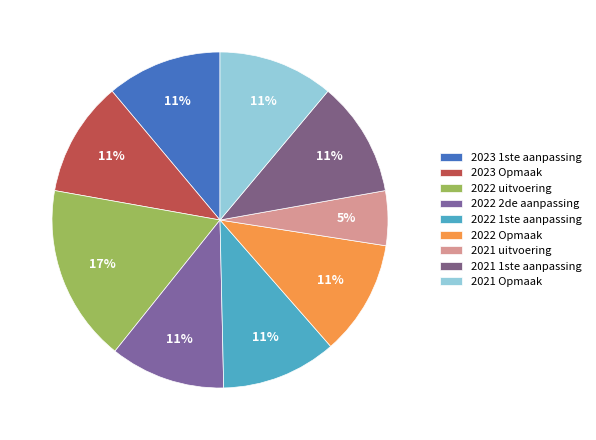

Which category has the biggest portion of the pie?

2022 uitvoering